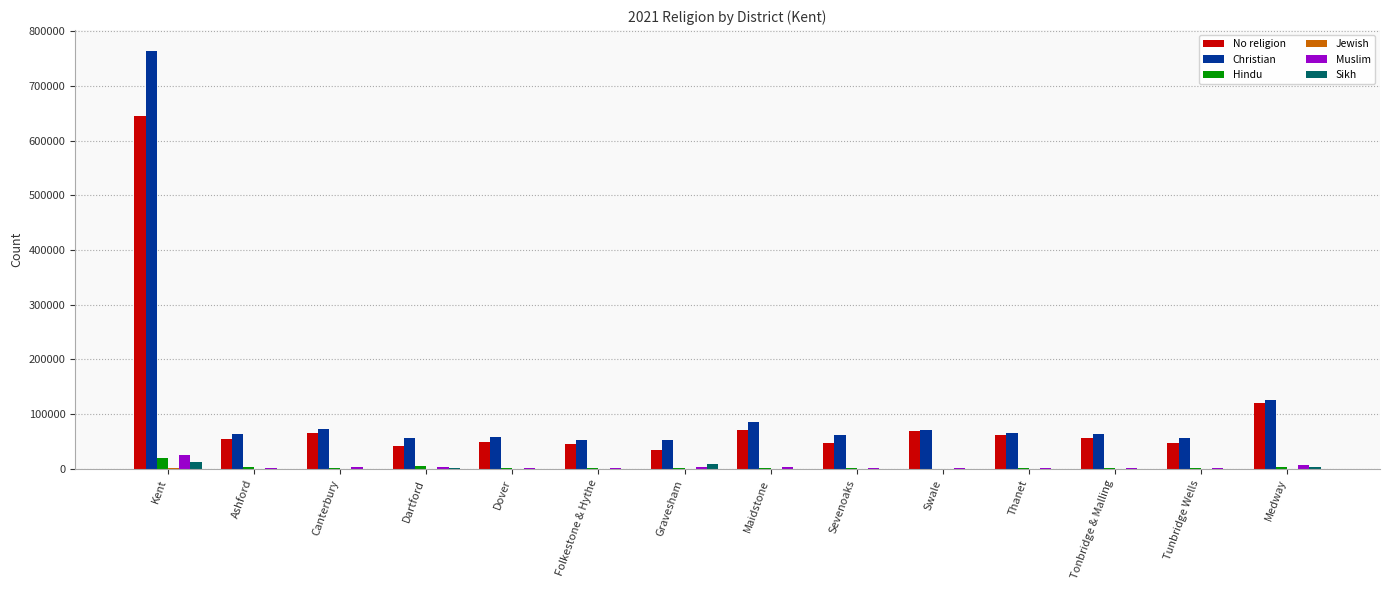

Is the value of No religion at Ashford greater than the value of Sikh at Maidstone?

Yes